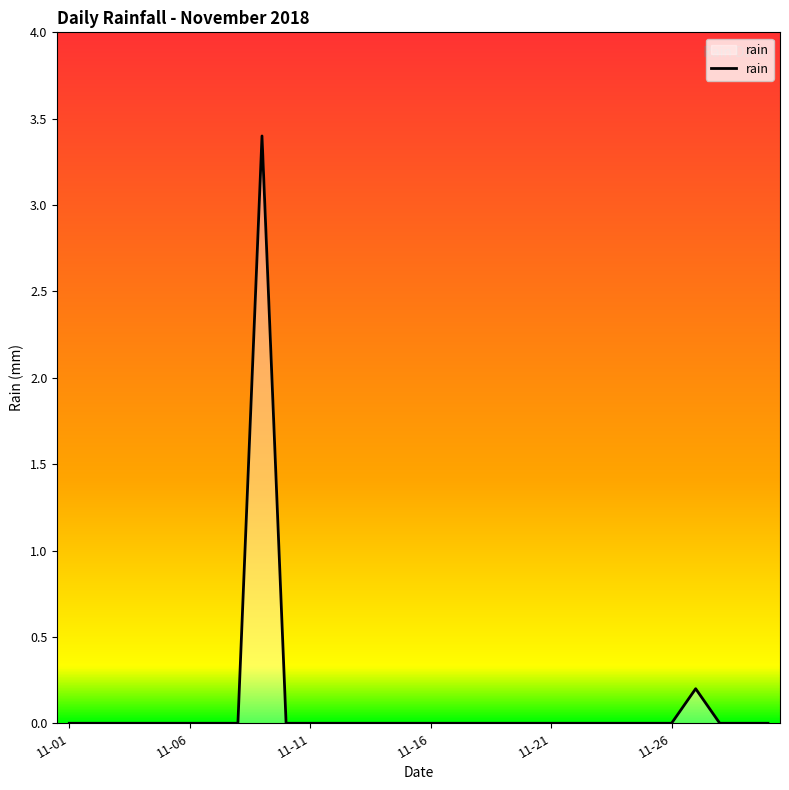

What is the difference between the maximum and minimum values?

3.4